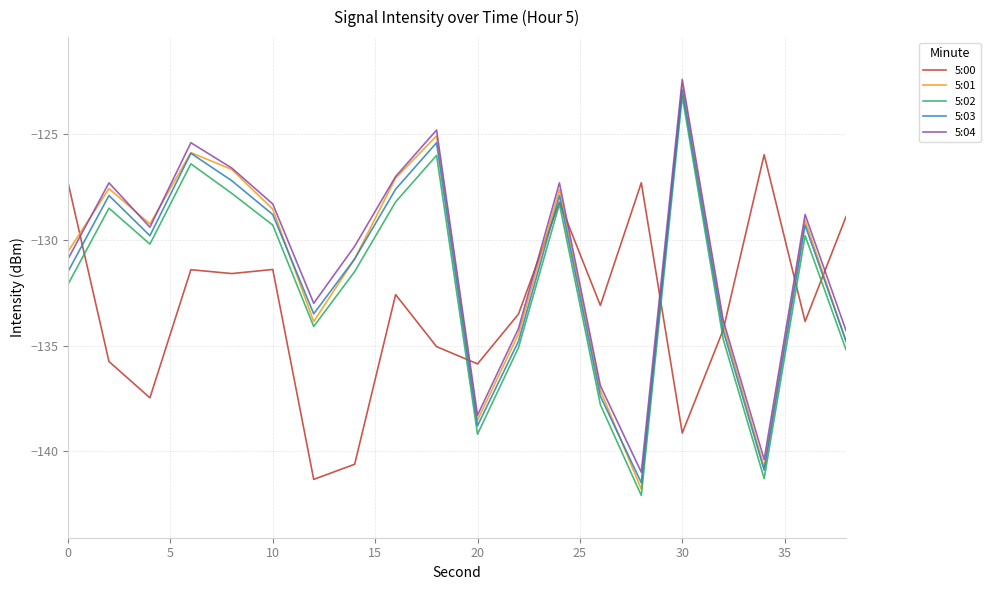

What is the difference between the maximum and minimum values in the 5:02 series?

18.9